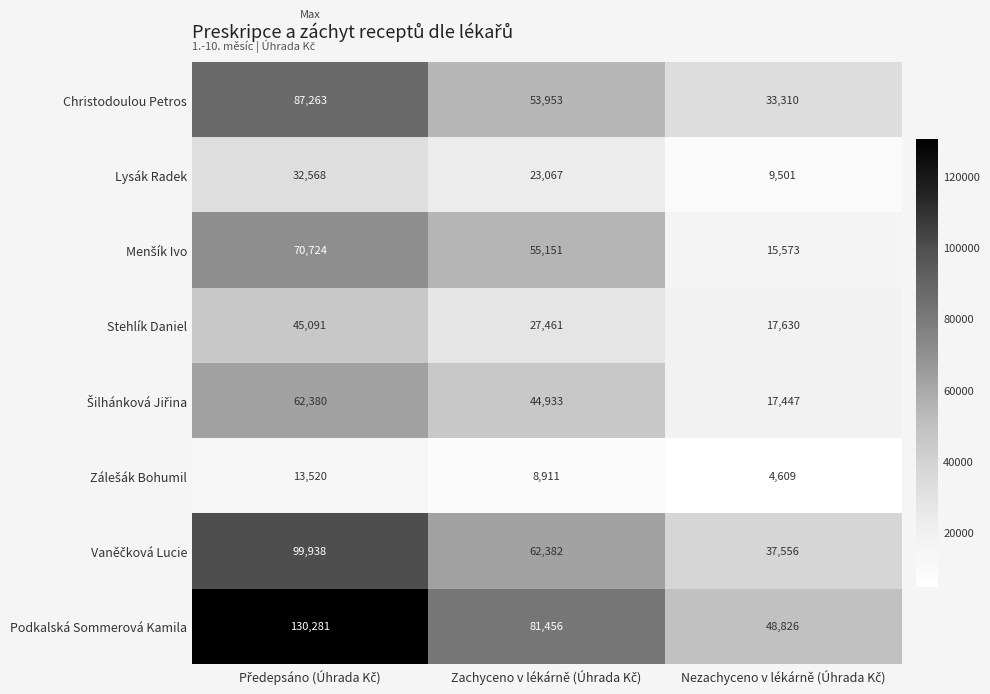

What is the minimum value shown in the chart?

4609